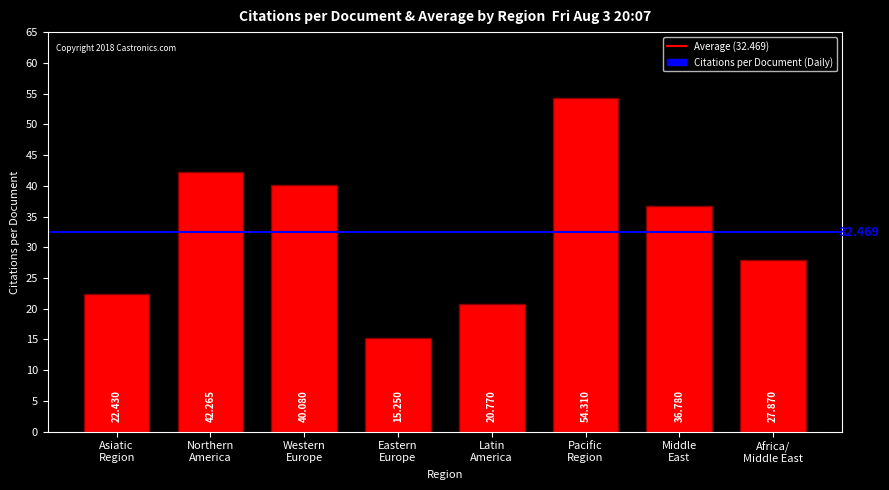

At which label is the value closest to 34?

Middle
East